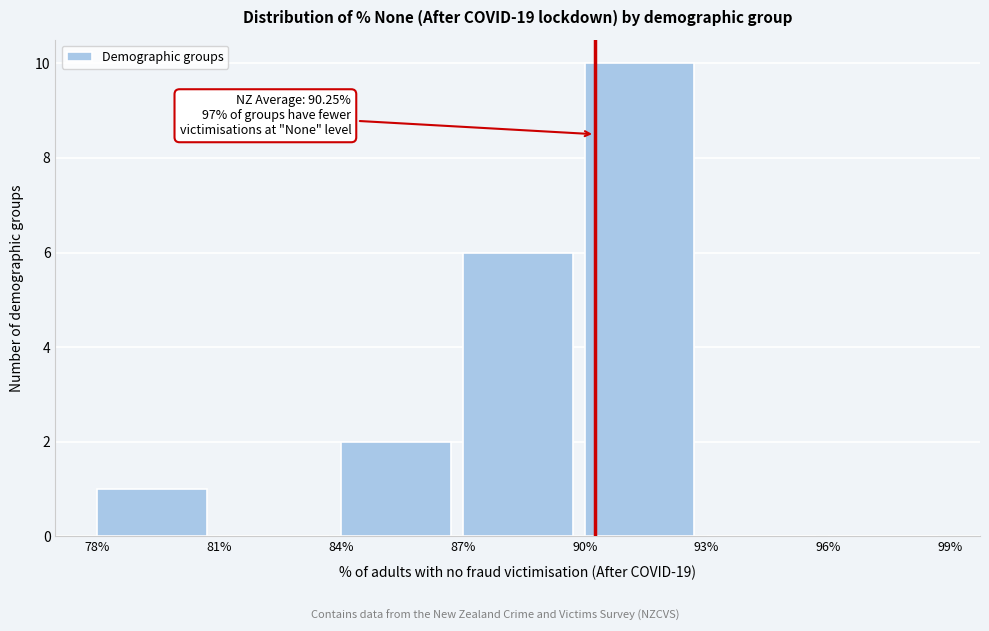

Which range on the x-axis has the tallest bar?

90% to 93%